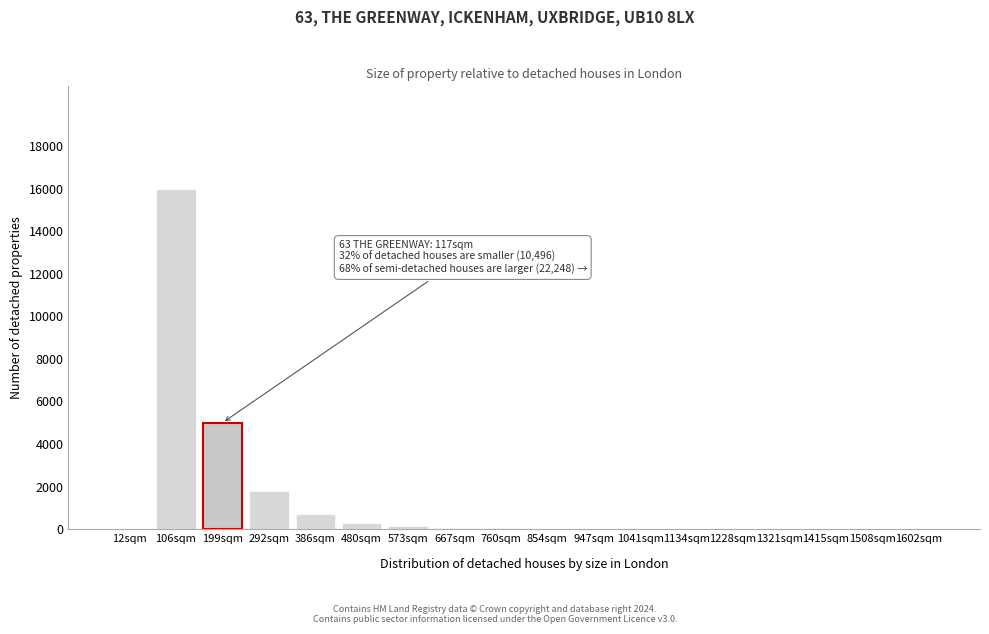

At which category does the chart reach its peak across all series?

106sqm